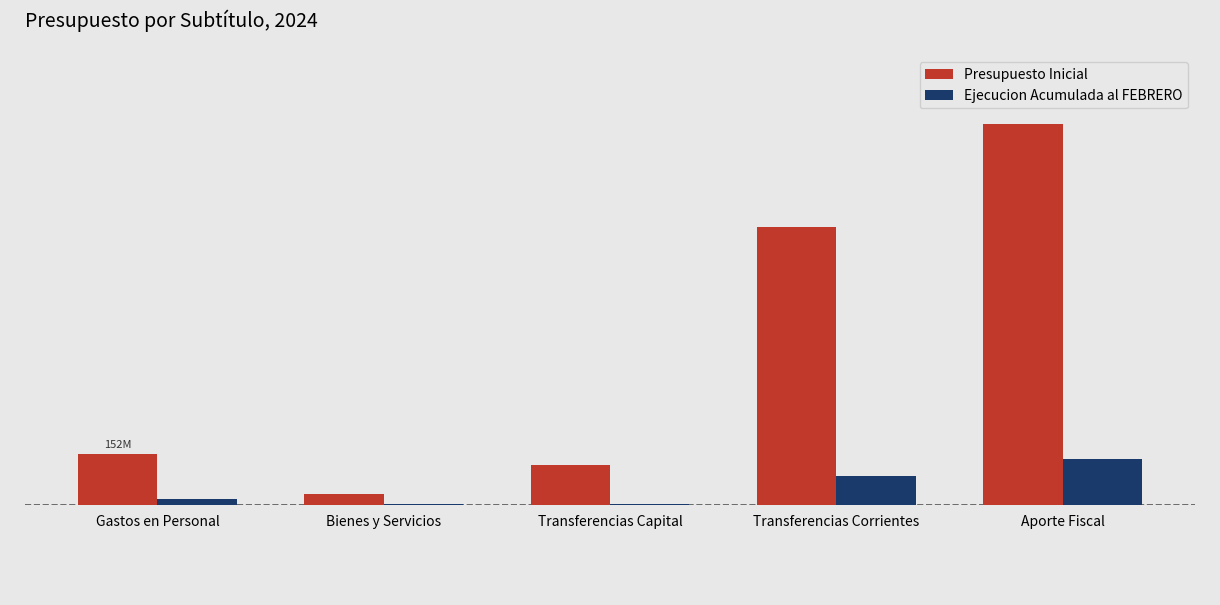

What is the average value of the Ejecucion Acumulada al FEBRERO series?

49511659